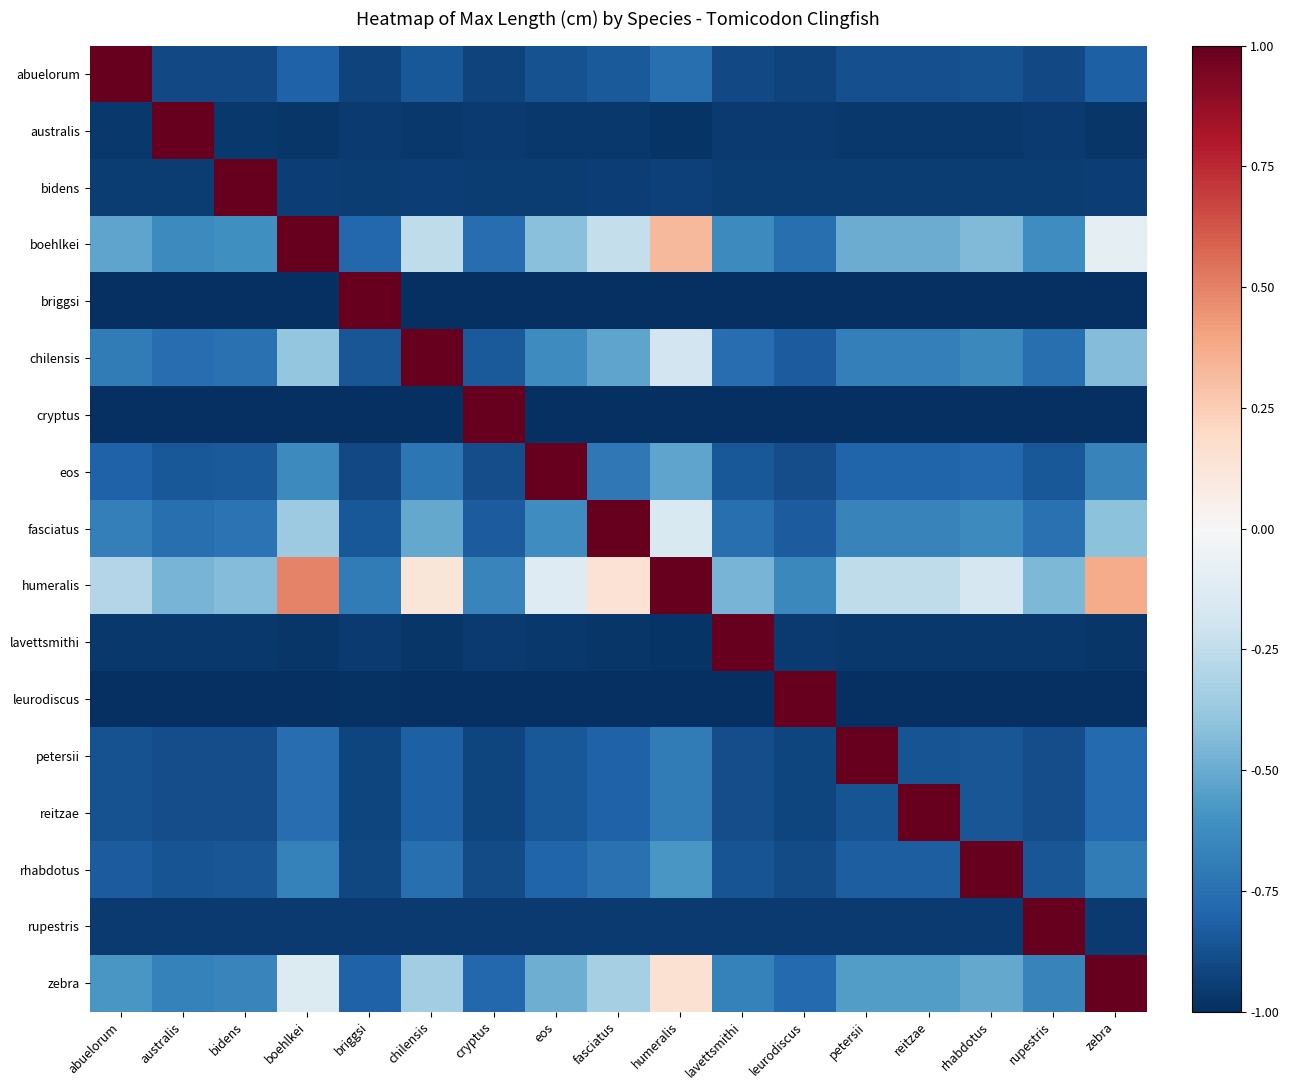

Count the number of categories in the chart.

17